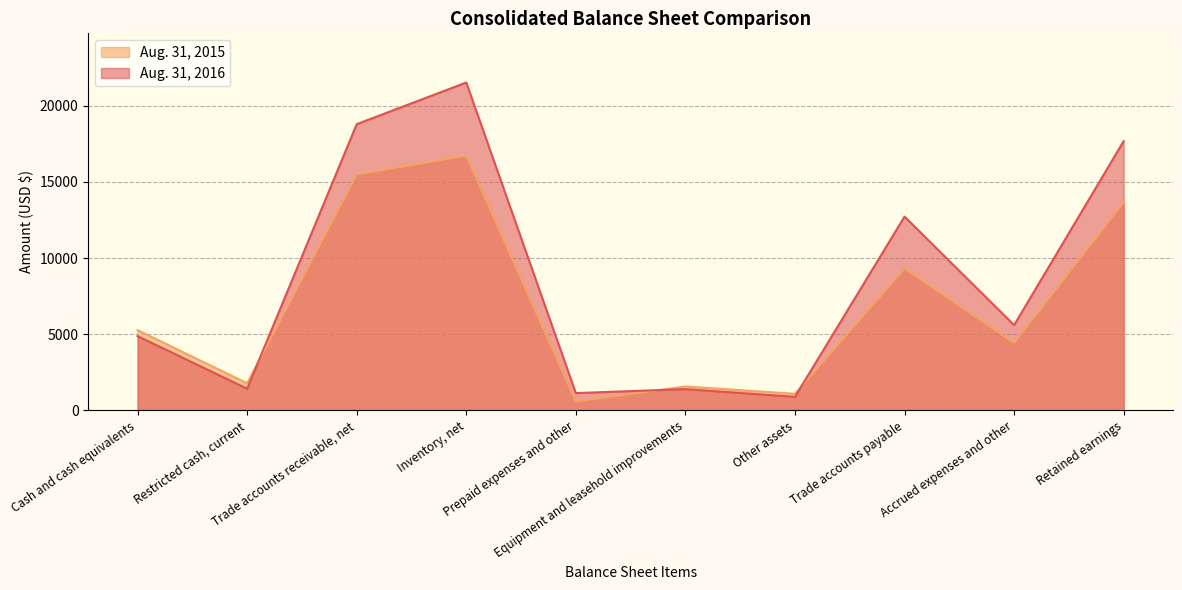

How many lines are shown in the chart?

2